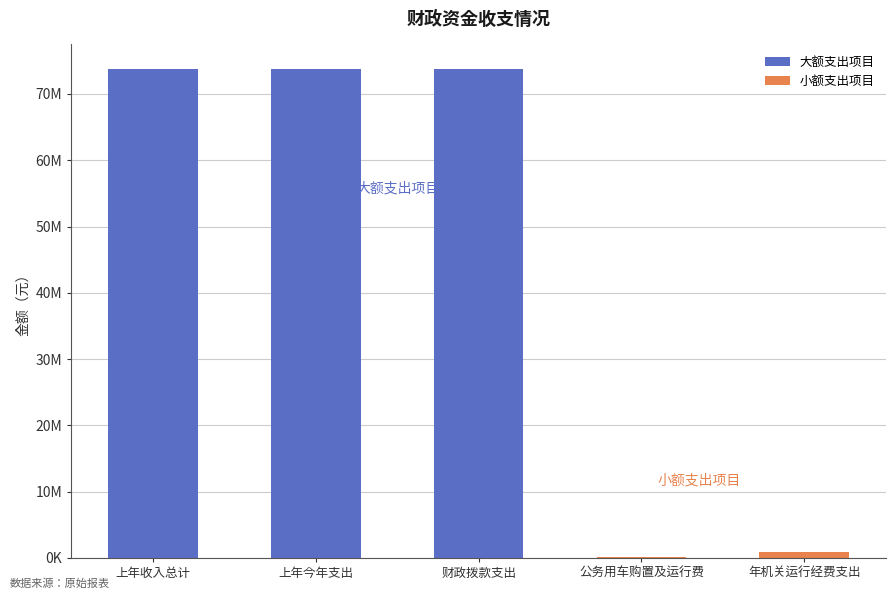

Reading left to right, list all the values displayed in this chart.

大额支出项目: 上年收入总计=73781158.0	上年今年支出=73781158.0	财政拨款支出=73781158.0	公务用车购置及运行费=0.0	年机关运行经费支出=0.0
小额支出项目: 上年收入总计=0.0	上年今年支出=0.0	财政拨款支出=0.0	公务用车购置及运行费=90886.3	年机关运行经费支出=853277.4